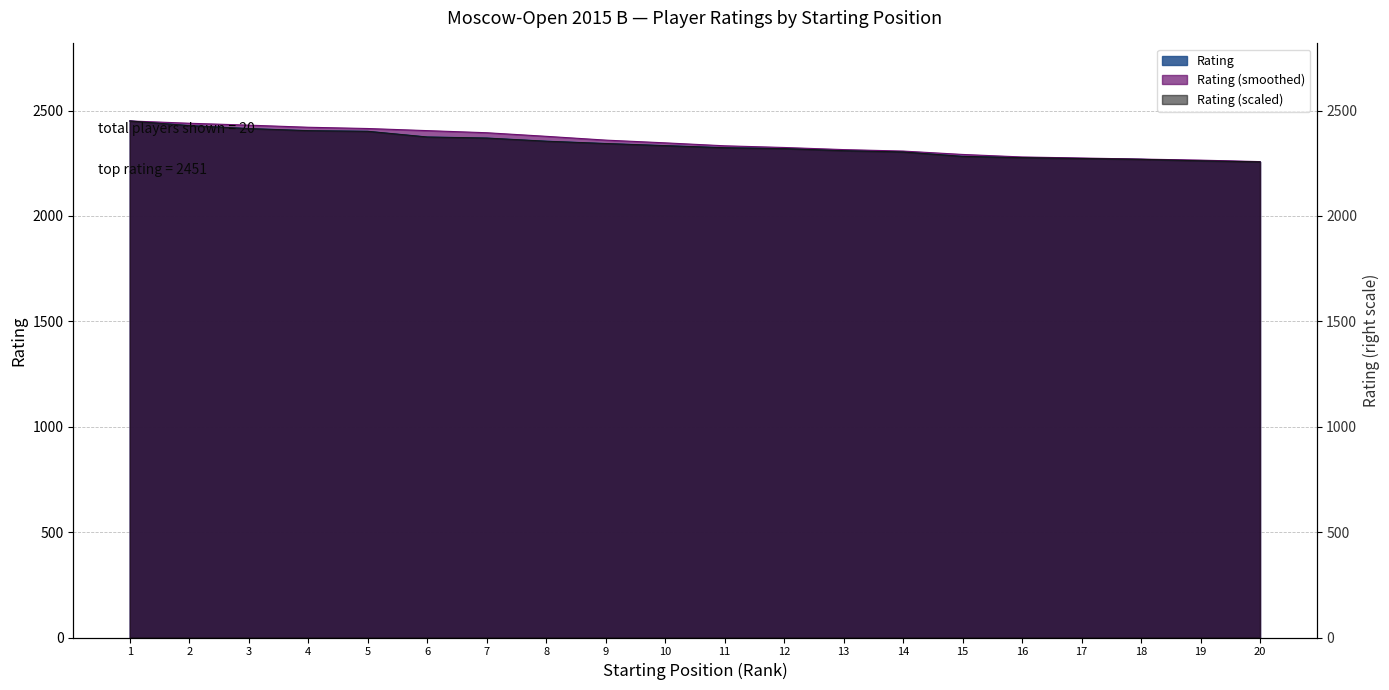

At how many categories does at least one series exceed 2351?

9